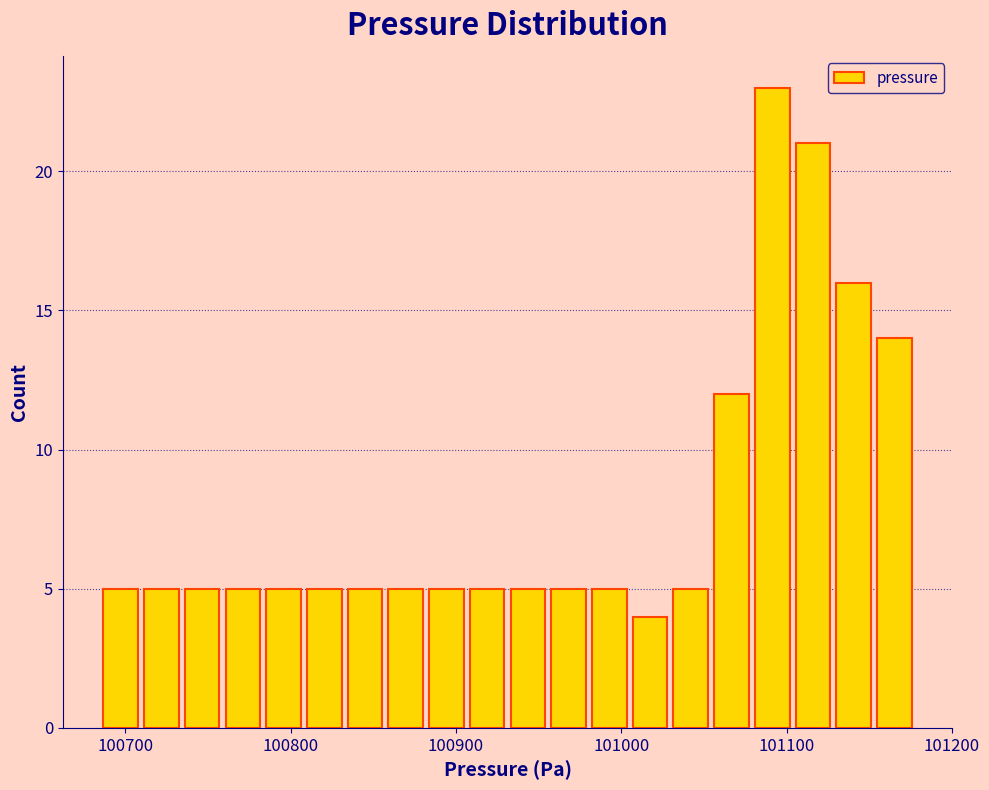

Read against the x-axis, roughly where is the centre of the tallest bar?

101090